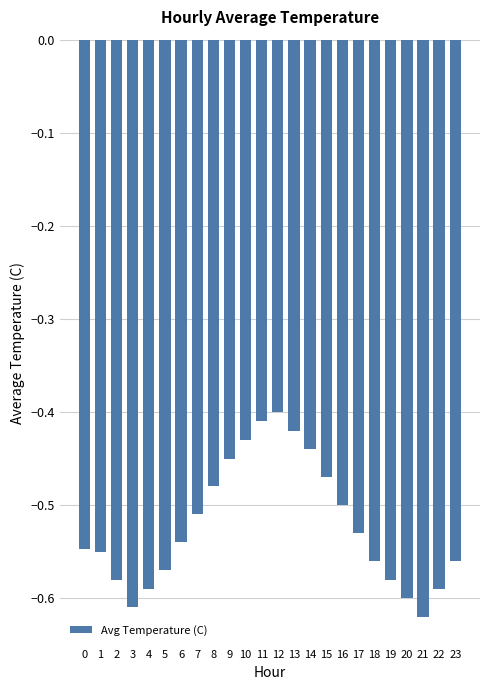

What is the sum of the values at 2 and 17?

-1.1